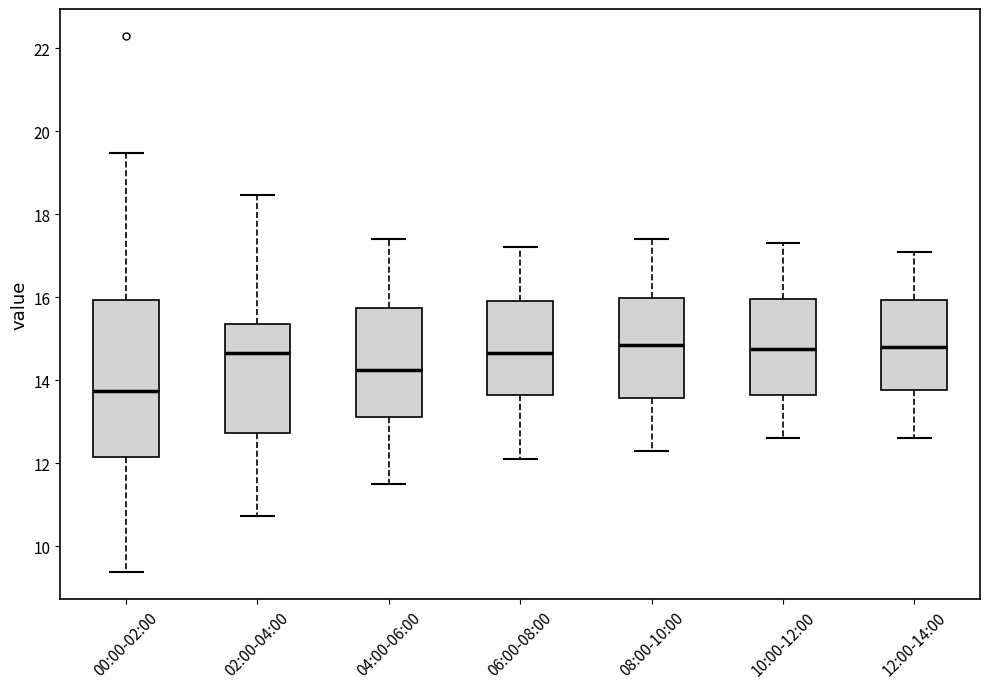

Reading left to right, read every box against the y-axis: the position of its median line, the range the box covers, and the ends of its whiskers. The values are not printed on the chart, so give them approximately, as read against the axis.

00:00-02:00: median 13.8, box 12.2 to 16.0, whiskers 9.4 to 19.4
02:00-04:00: median 14.6, box 12.8 to 15.4, whiskers 10.8 to 18.4
04:00-06:00: median 14.2, box 13.2 to 15.8, whiskers 11.6 to 17.4
06:00-08:00: median 14.6, box 13.6 to 16.0, whiskers 12.2 to 17.2
08:00-10:00: median 14.8, box 13.6 to 16.0, whiskers 12.4 to 17.4
10:00-12:00: median 14.8, box 13.6 to 16.0, whiskers 12.6 to 17.4
12:00-14:00: median 14.8, box 13.8 to 16.0, whiskers 12.6 to 17.2